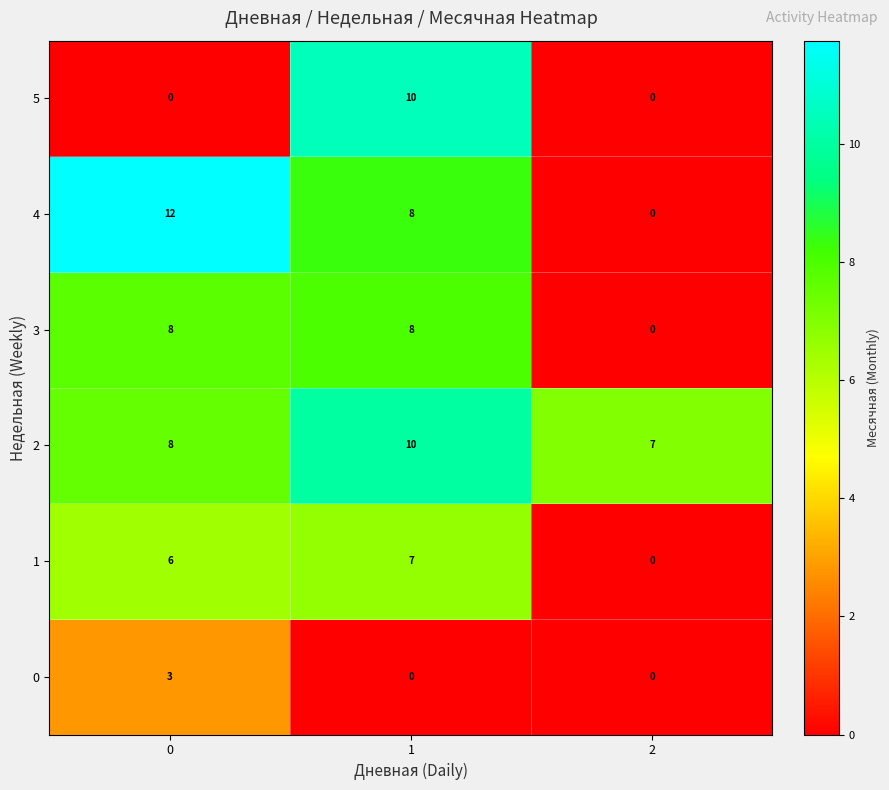

What is the difference between the maximum and minimum values in the 5 series?

10